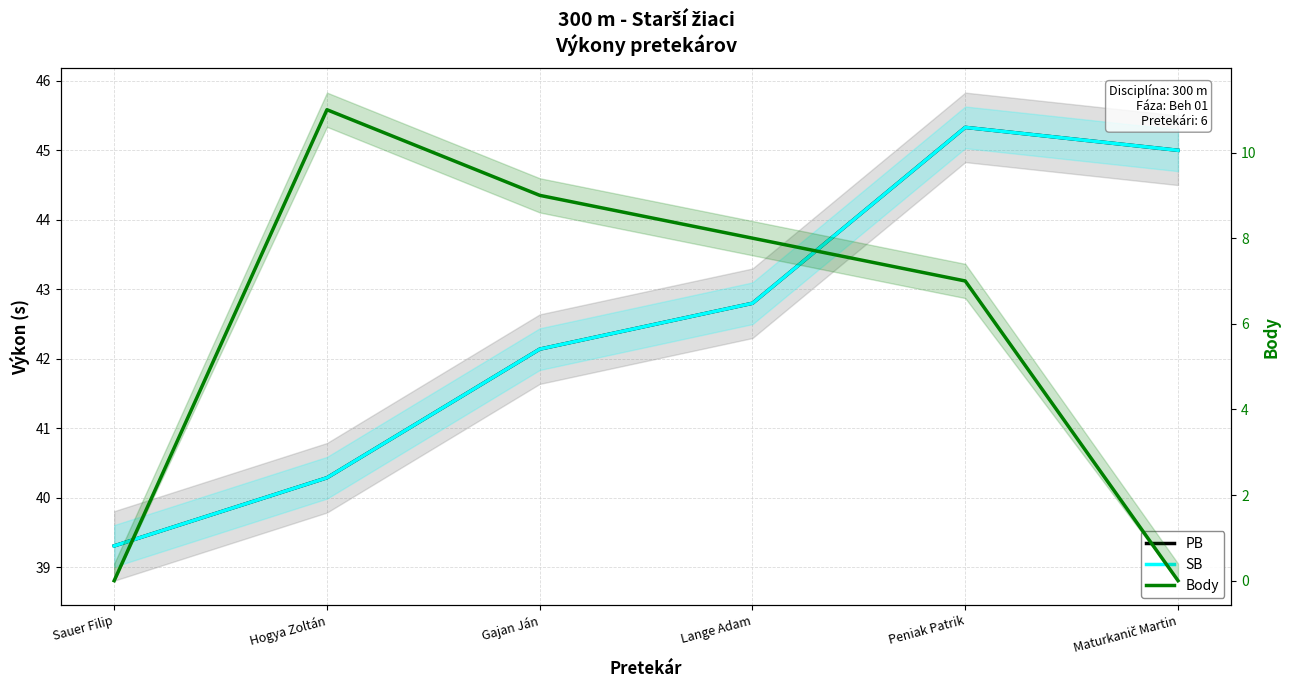

Rank the series at Gajan Ján from lowest to highest value.

Body, PB, SB